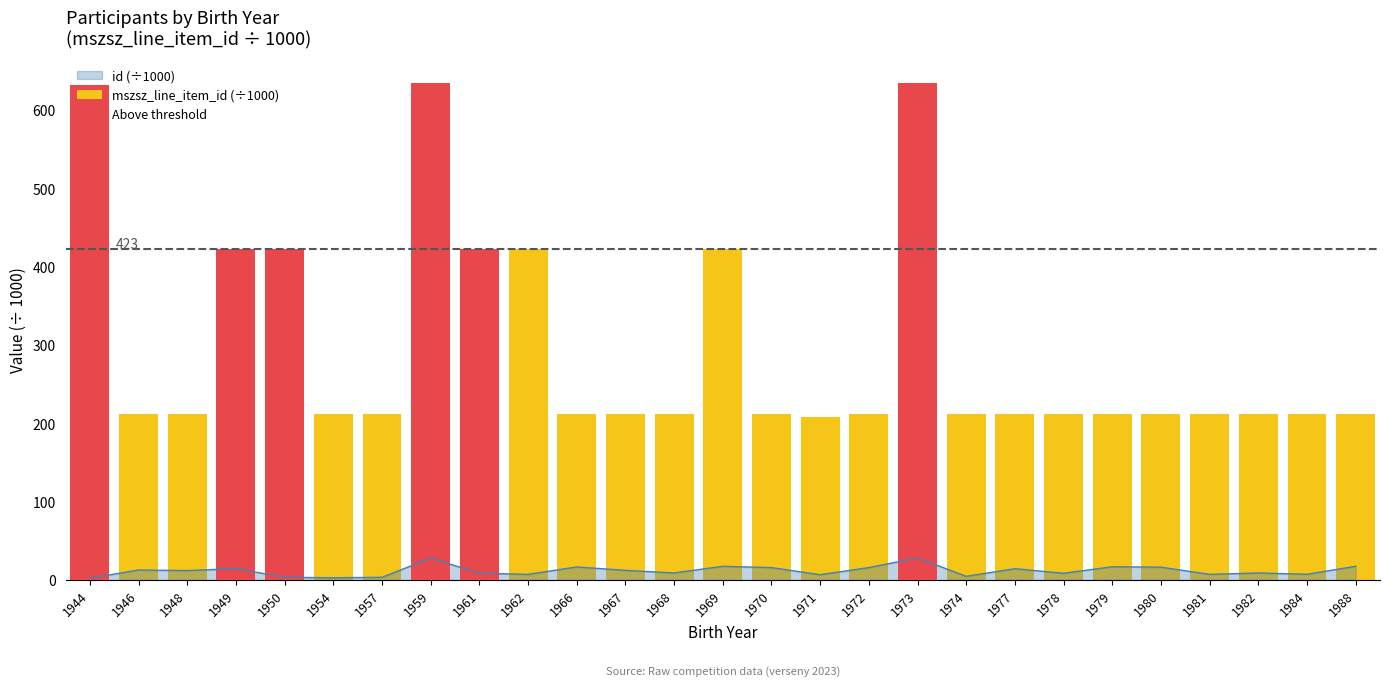

Reading left to right, extract all data points from this chart.

mszsz_line_item_id (÷1000): 1944=631.6	1946=211.6	1948=211.6	1949=423.1	1950=423.1	1954=211.6	1957=211.6	1959=634.7	1961=423.1	1962=423.1	1966=211.6	1967=211.6	1968=211.6	1969=423.1	1970=211.6	1971=208.4	1972=211.6	1973=634.7	1974=211.6	1977=211.6	1978=211.6	1979=211.6	1980=211.6	1981=211.6	1982=211.6	1984=211.6	1988=211.6
Above threshold: 1944=631.6	1946=0.0	1948=0.0	1949=423.1	1950=423.1	1954=0.0	1957=0.0	1959=634.7	1961=423.1	1962=0.0	1966=0.0	1967=0.0	1968=0.0	1969=0.0	1970=0.0	1971=0.0	1972=0.0	1973=634.7	1974=0.0	1977=0.0	1978=0.0	1979=0.0	1980=0.0	1981=0.0	1982=0.0	1984=0.0	1988=0.0